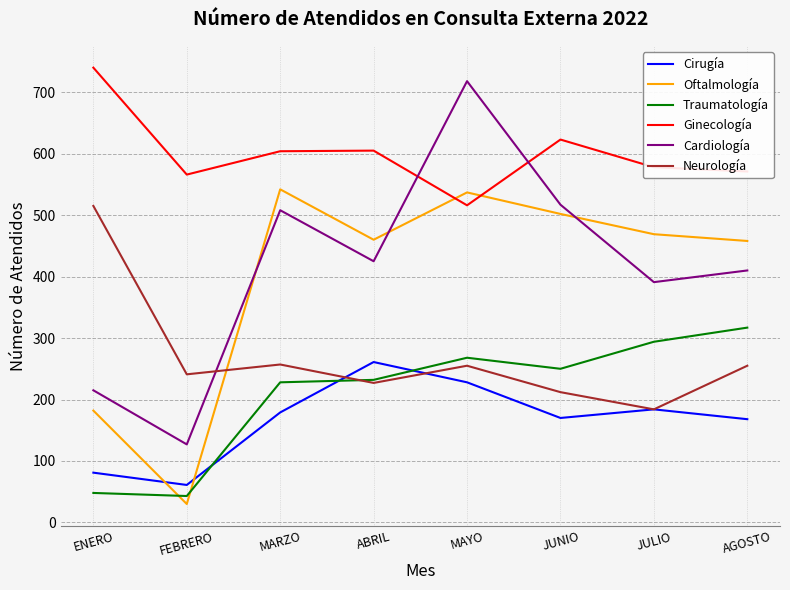

True or false: Ginecología and Neurología cross at least once.

False